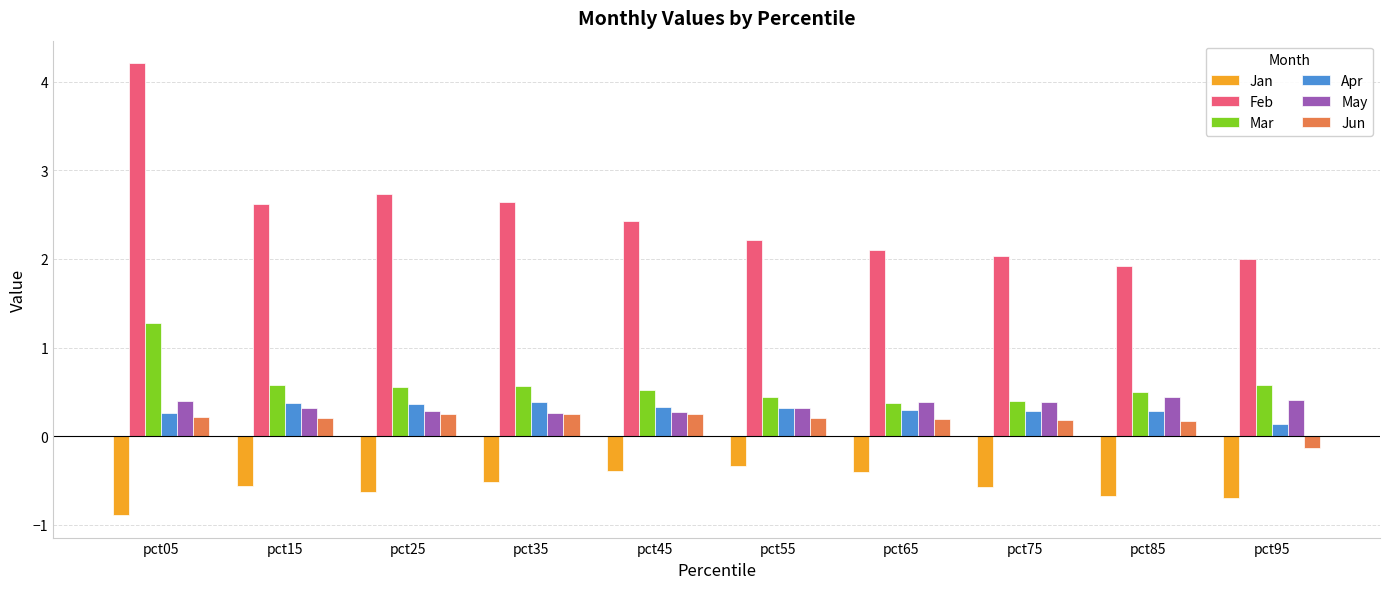

How many negative values does the Jun series have?

1